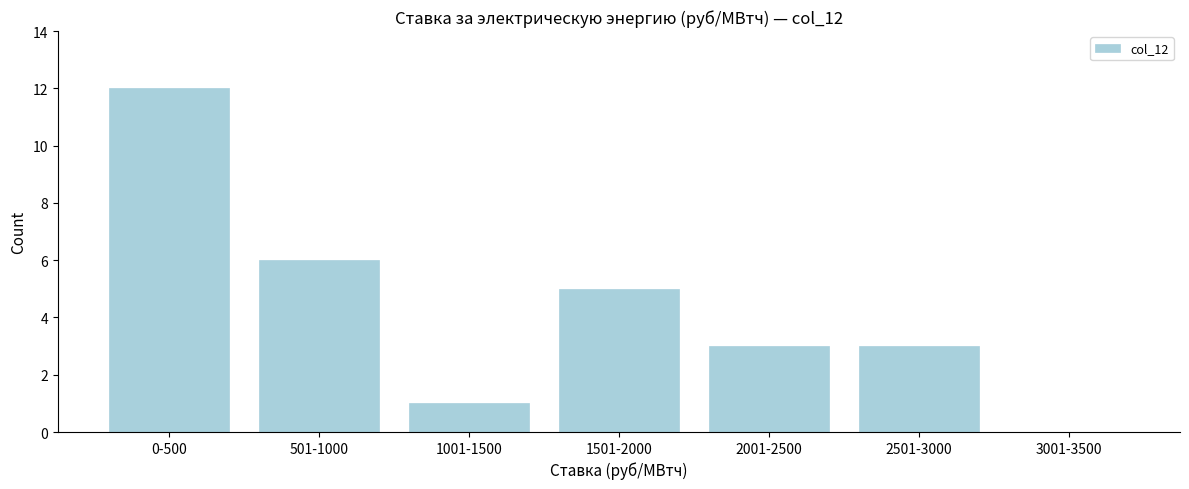

Reading right to left, transcribe all the data shown in this chart.

3001-3500=0	2501-3000=3	2001-2500=3	1501-2000=5	1001-1500=1	501-1000=6	0-500=12